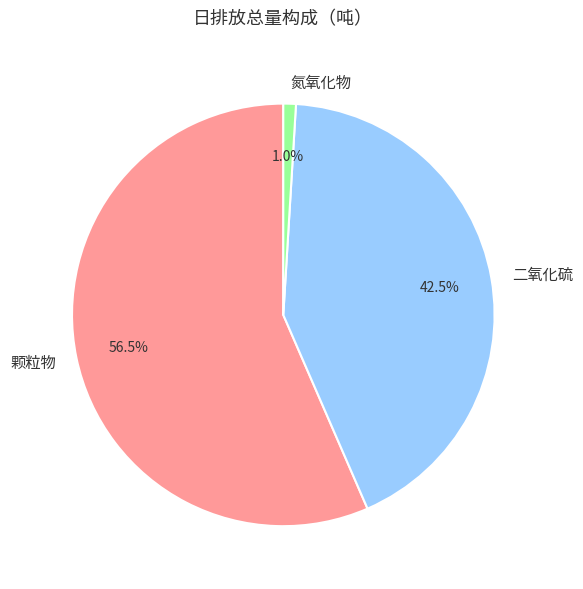

To the nearest percent, what percentage of the pie is 氮氧化物?

1%